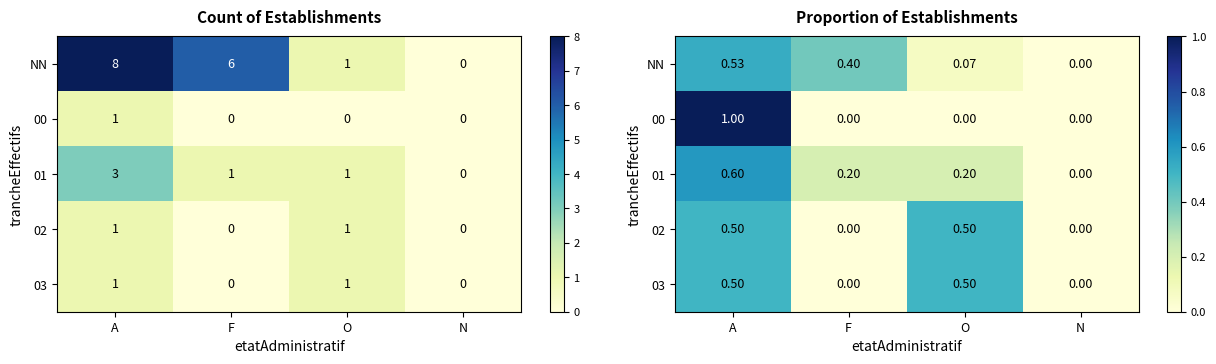

Is it true that NN equals 0.1 at O?

True